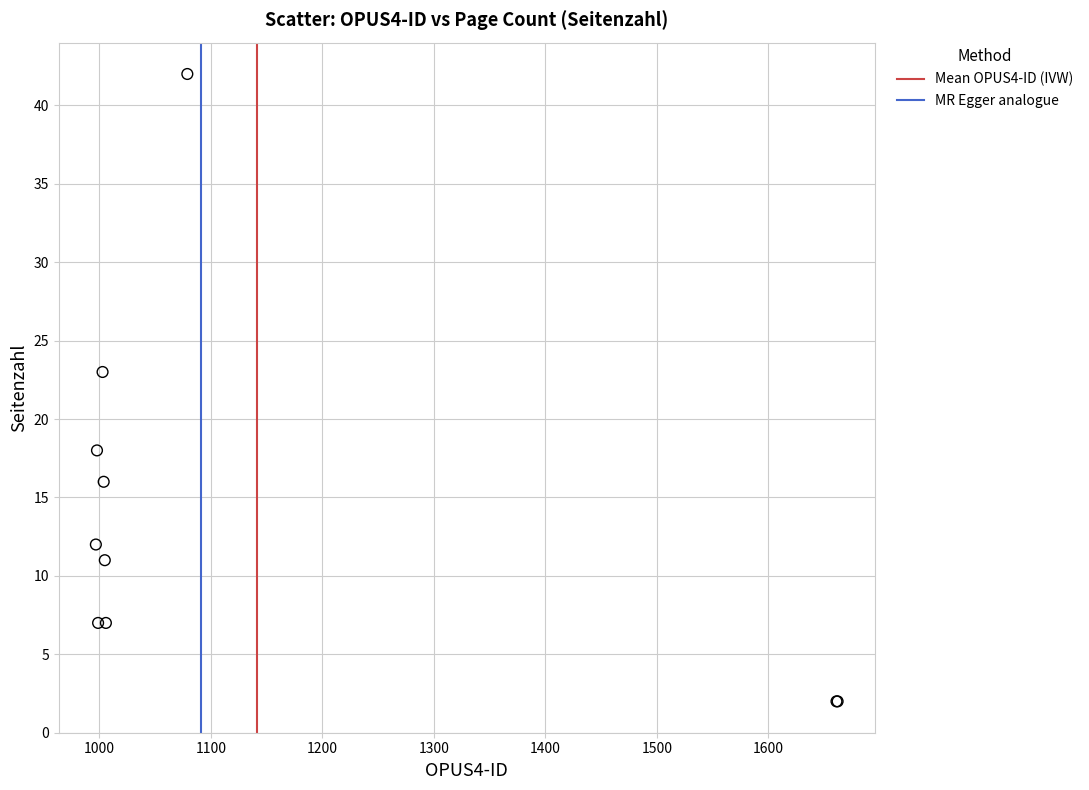

What Y value in the scatter plot is closest to 22?

23